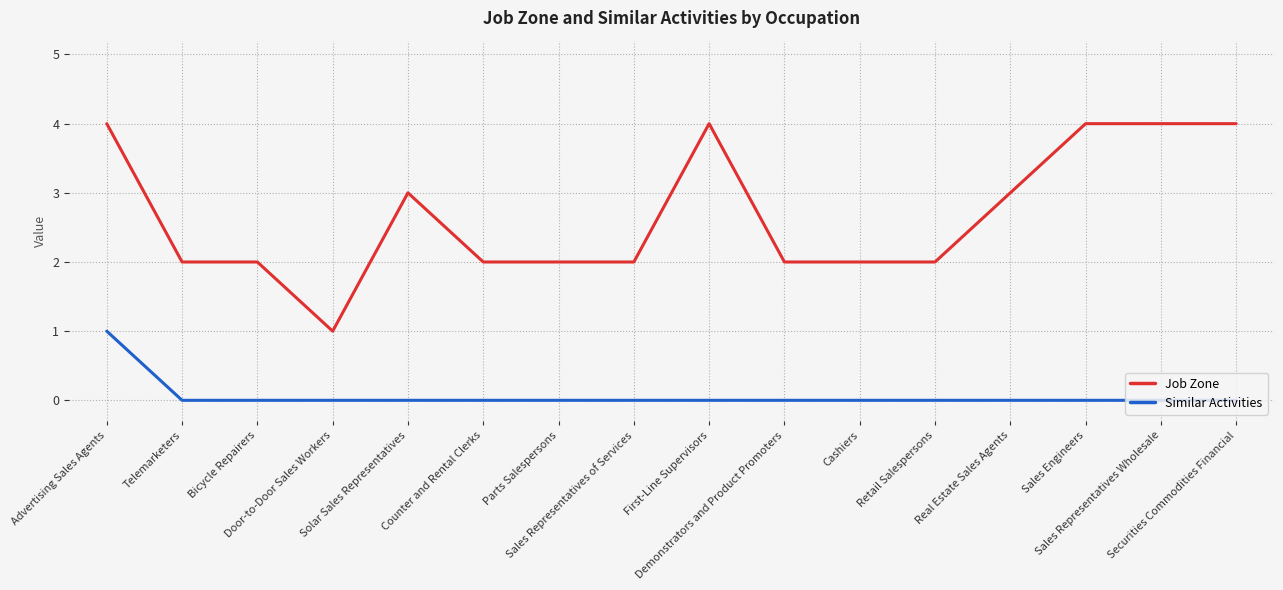

Which series has the largest total across all categories?

Job Zone